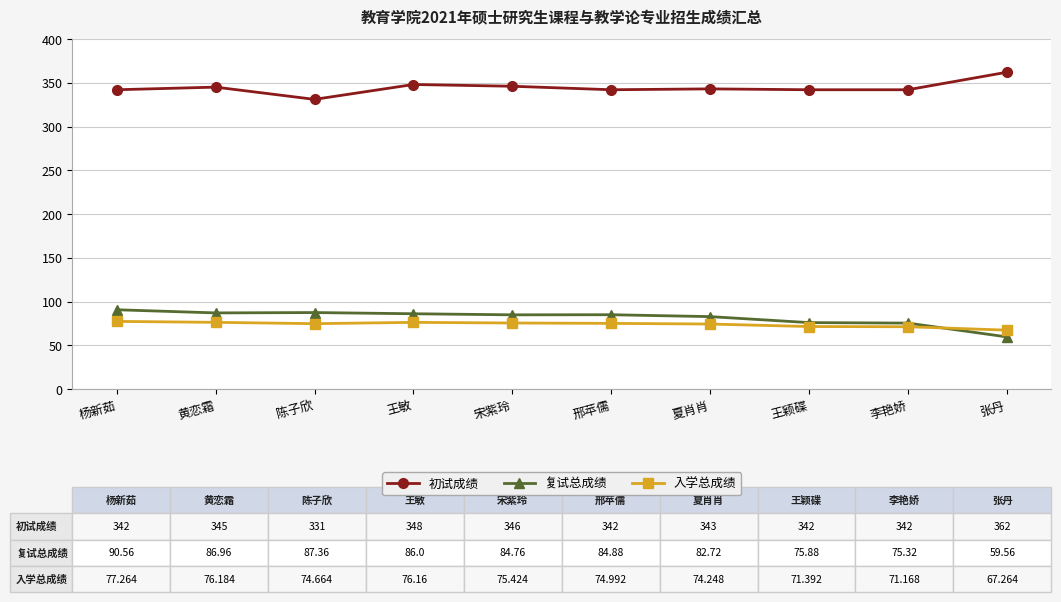

True or false: 复试总成绩 and 入学总成绩 intersect in this chart.

True